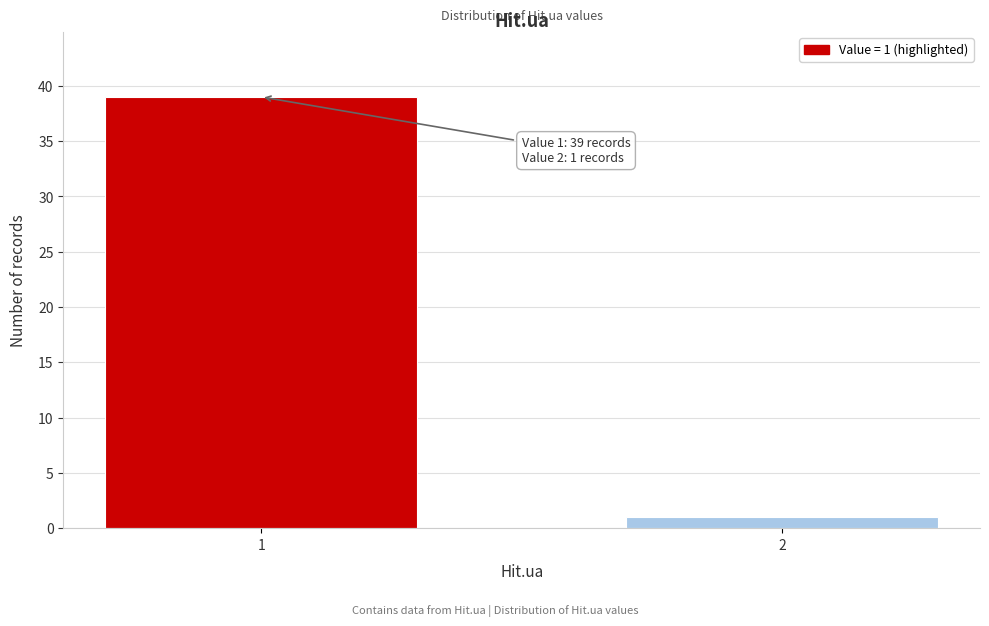

Reading left to right, list all the values displayed in this chart.

39	1